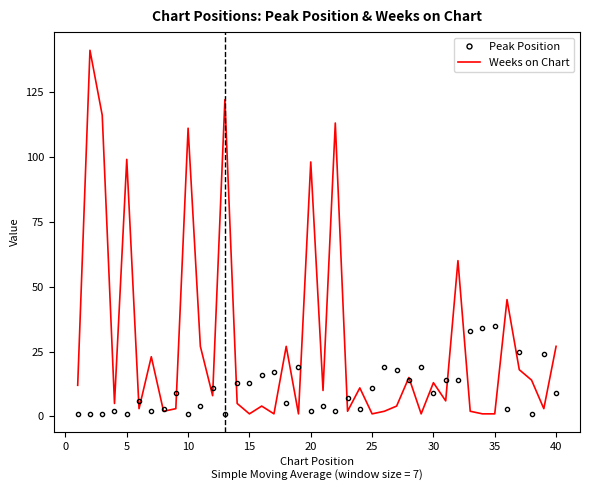

Which series has the widest spread of values?

Weeks on Chart